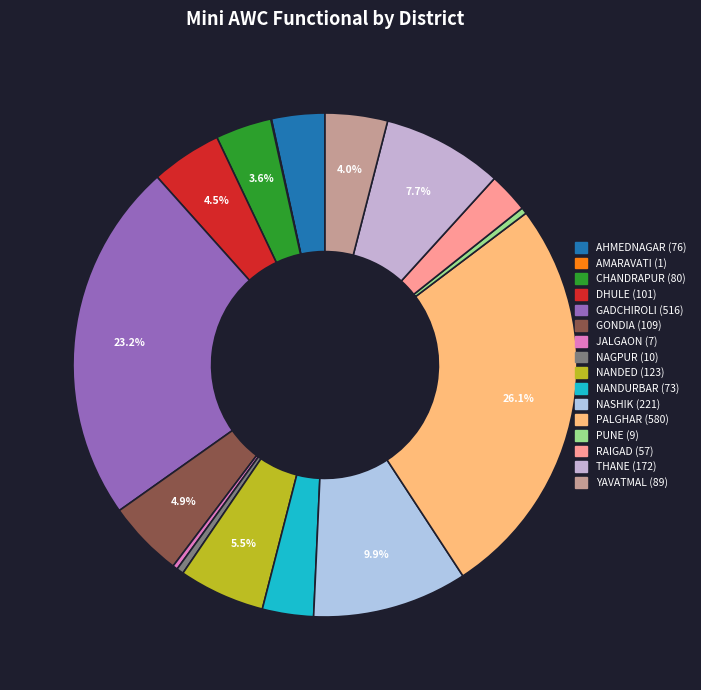

Is it true that PALGHAR is 14% of the pie?

False